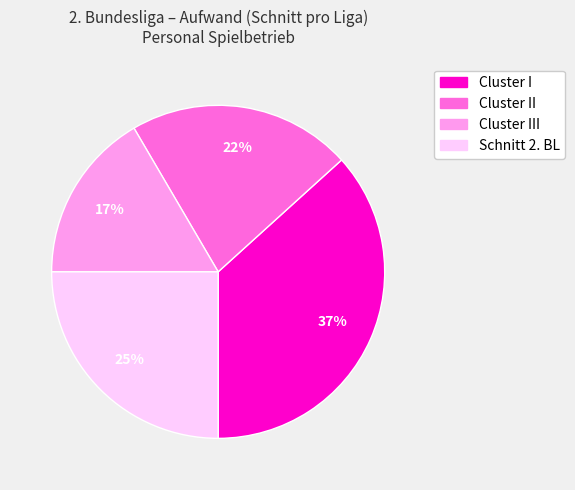

Is there a majority slice in this chart?

No